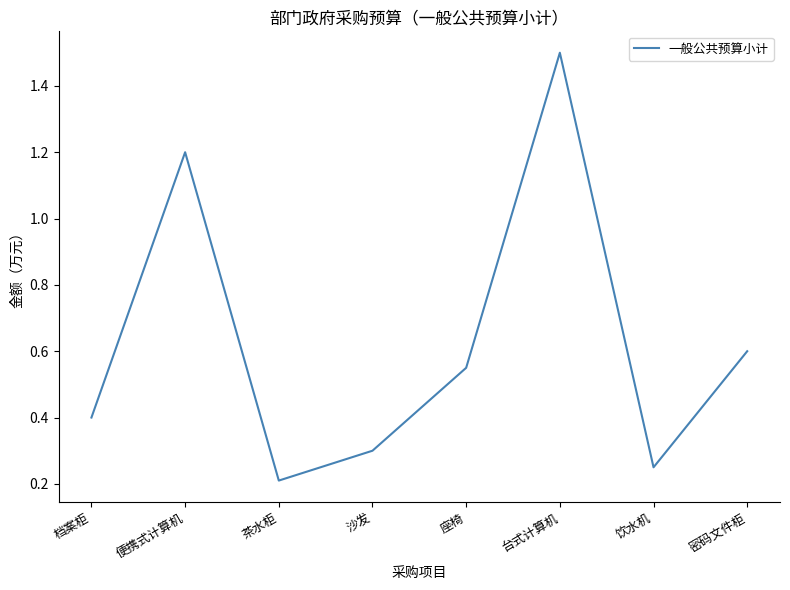

True or false: the data shows 1.5 at 台式计算机.

True